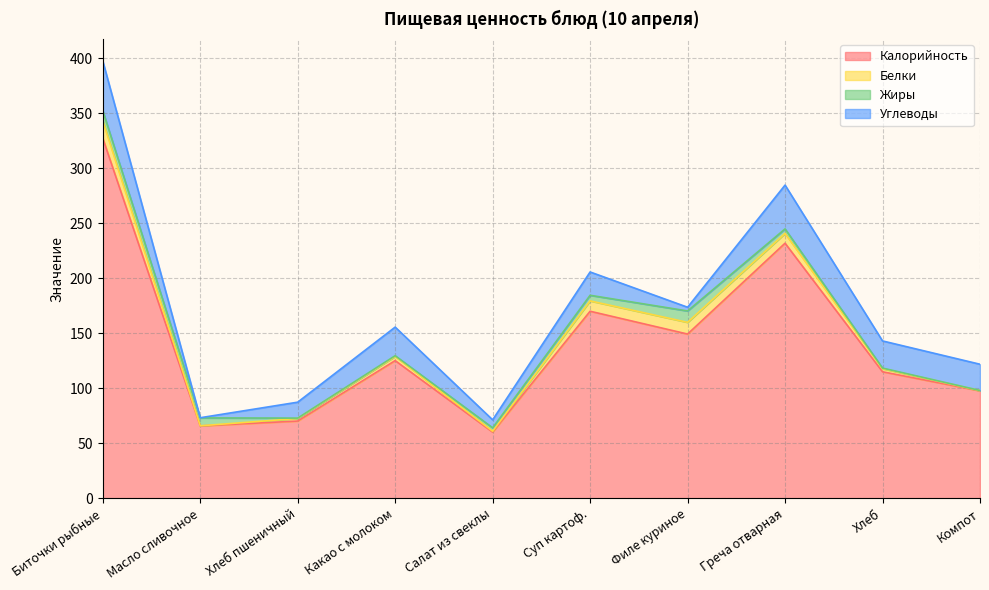

What is the value of the Белки point at the 3rd from the left?

2.4